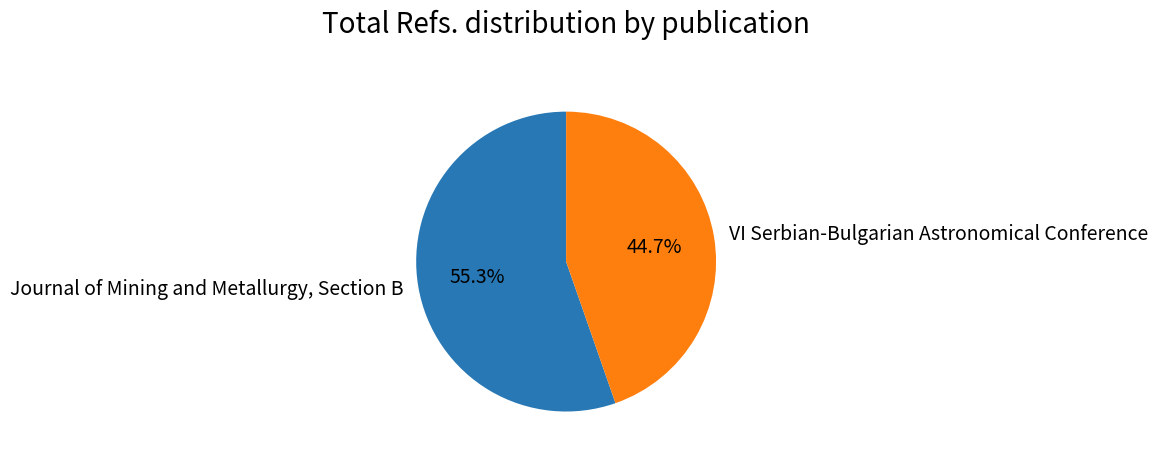

Which category has the biggest portion of the pie?

Journal of Mining and Metallurgy, Section B